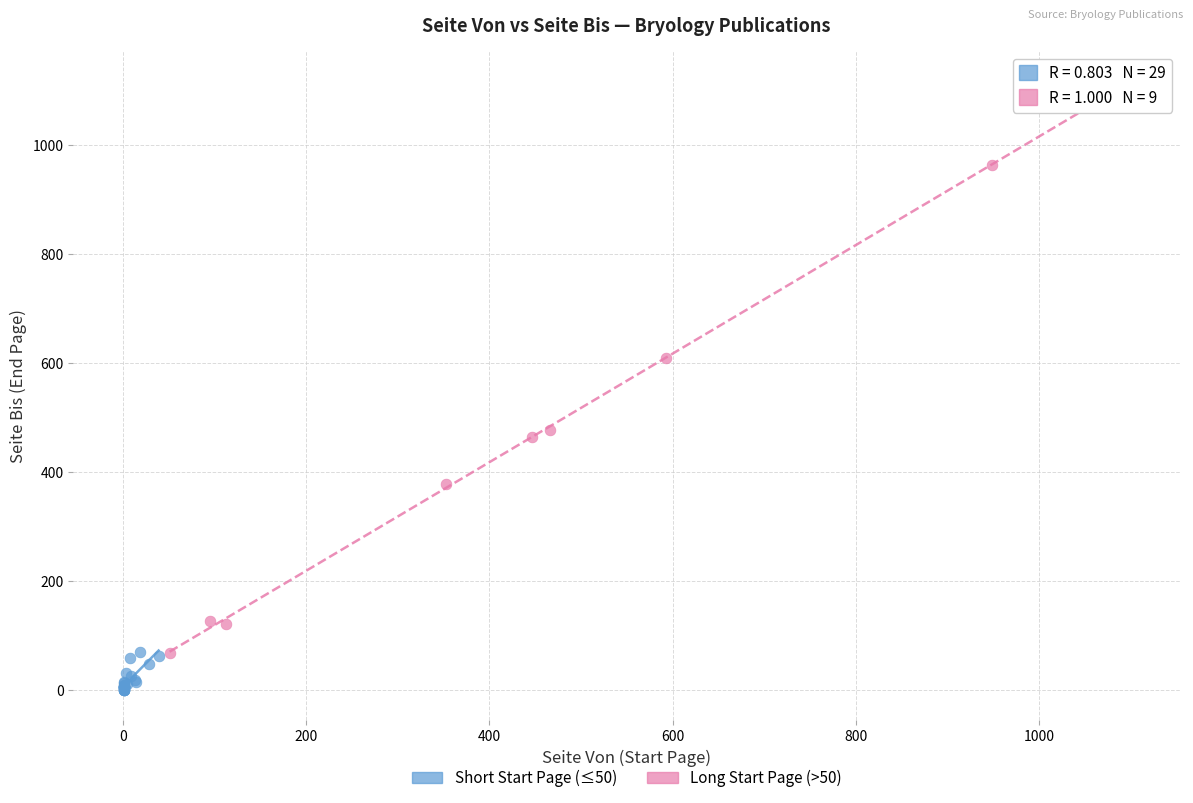

Which series contains the highest Y value?

Long Start Page (>50)